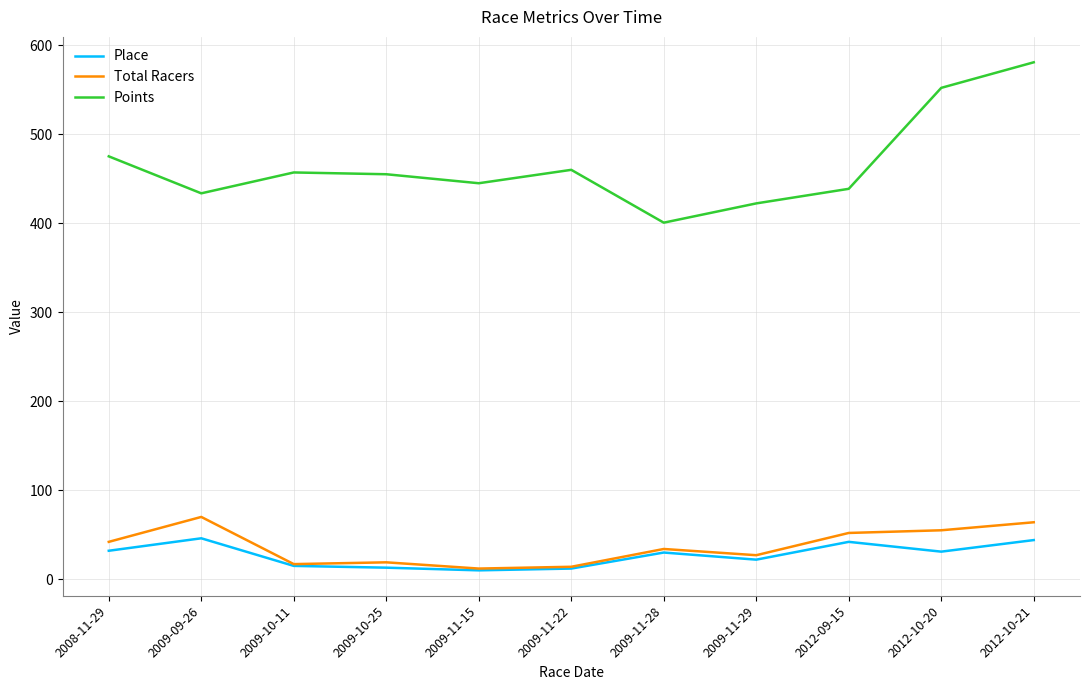

At which label is Points closest to 490?

2008-11-29